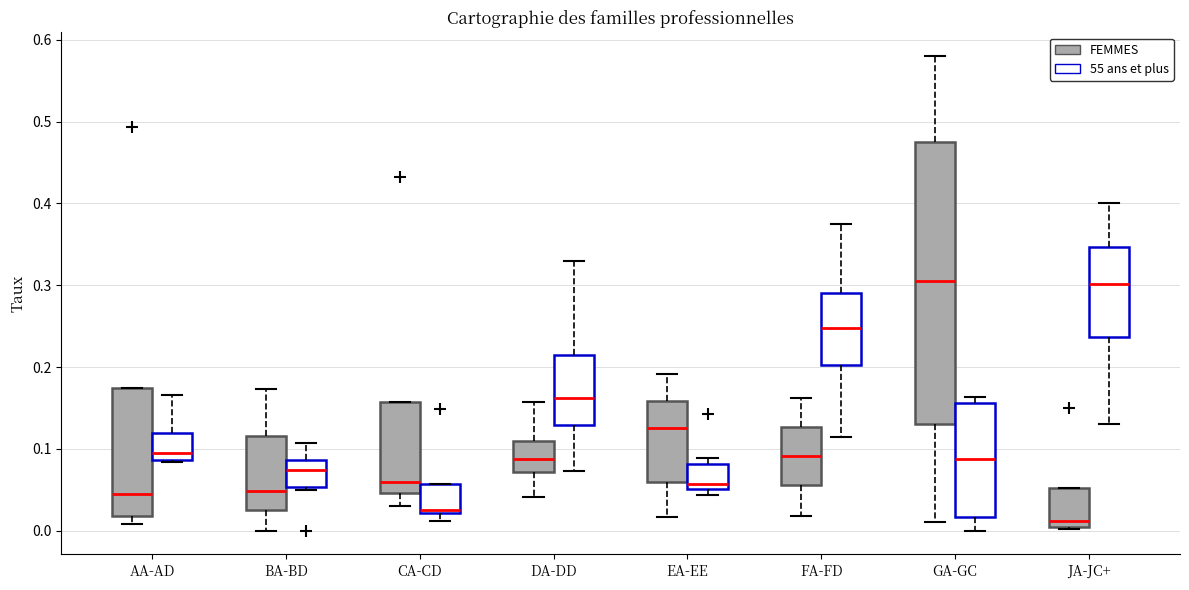

Which box is the tallest, from its lower edge to its upper edge?

GA-GC (FEMMES)